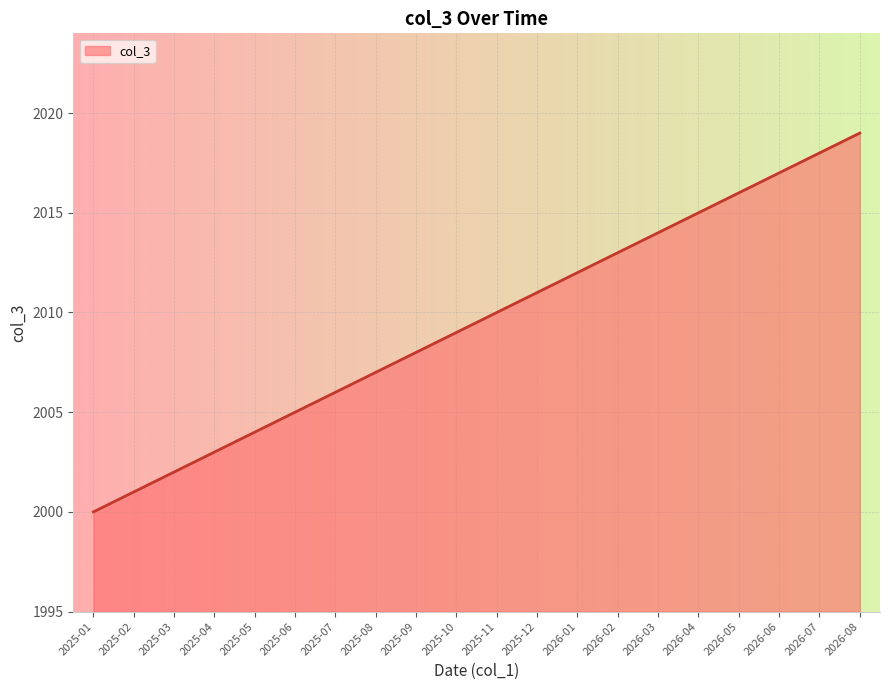

What is the sum of all values?

40190